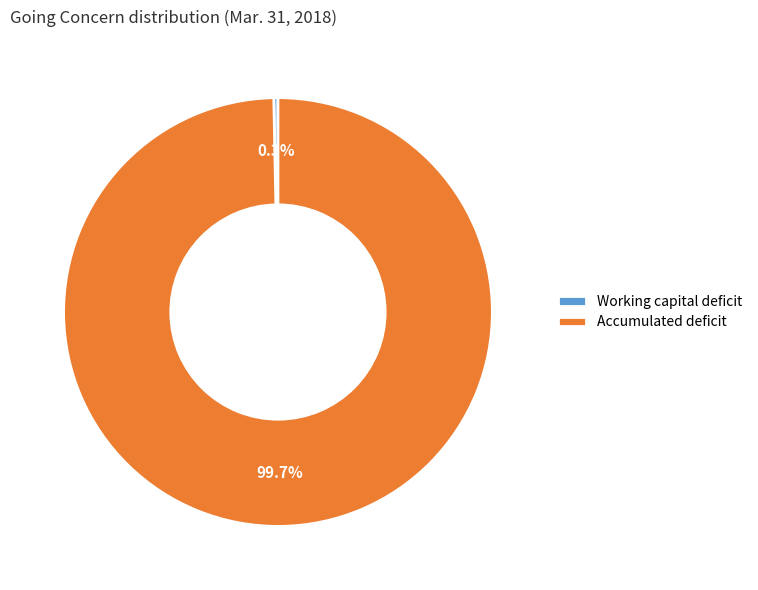

Is there a majority slice in this chart?

Yes